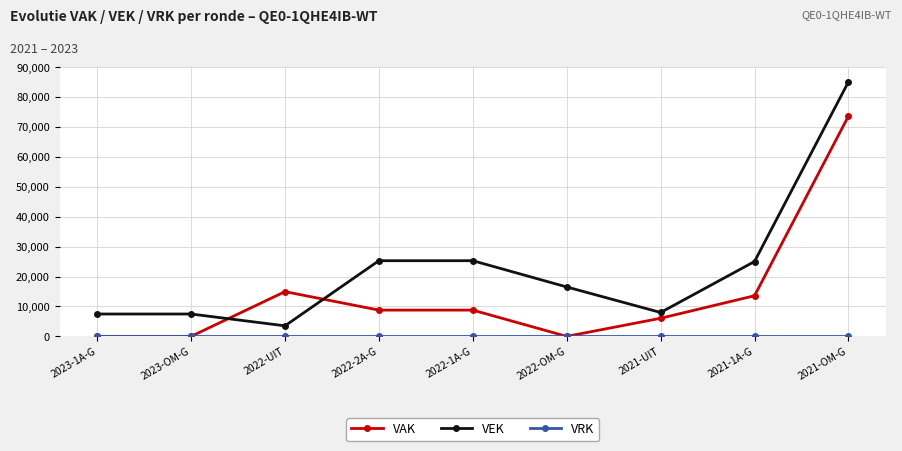

Where do VEK and VAK first cross each other?

2023-OM-G and 2022-UIT